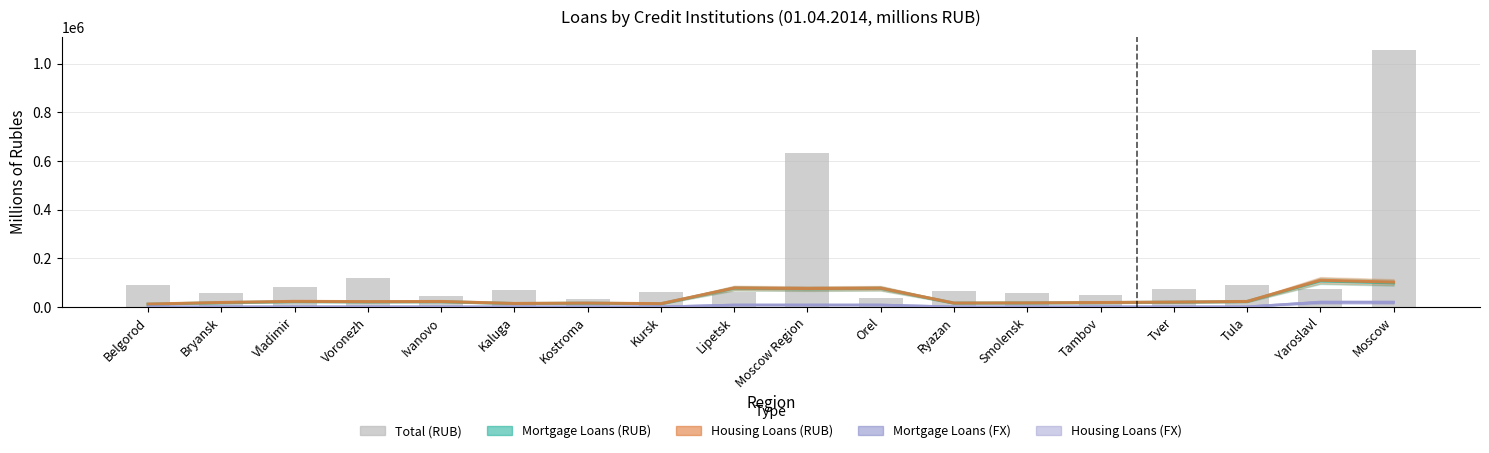

What is the average value of the Housing Loans (RUB) series?

37257.7